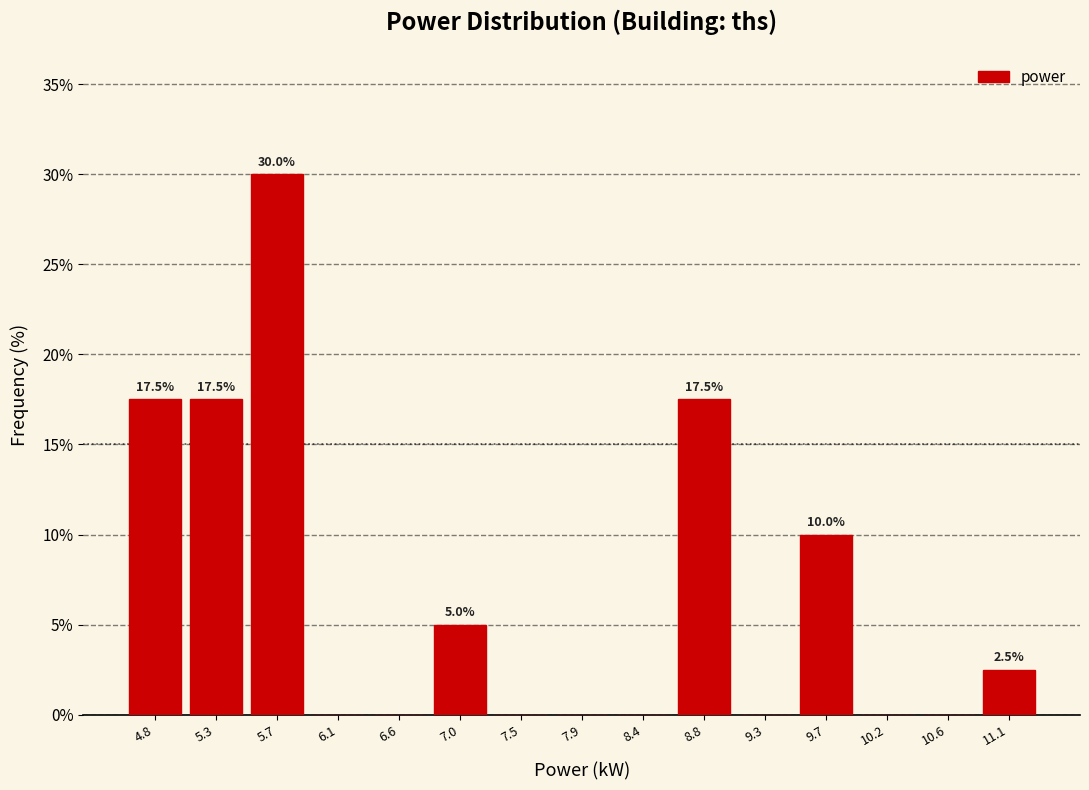

Over which range of the x-axis is the bar tallest?

5.50 to 5.90